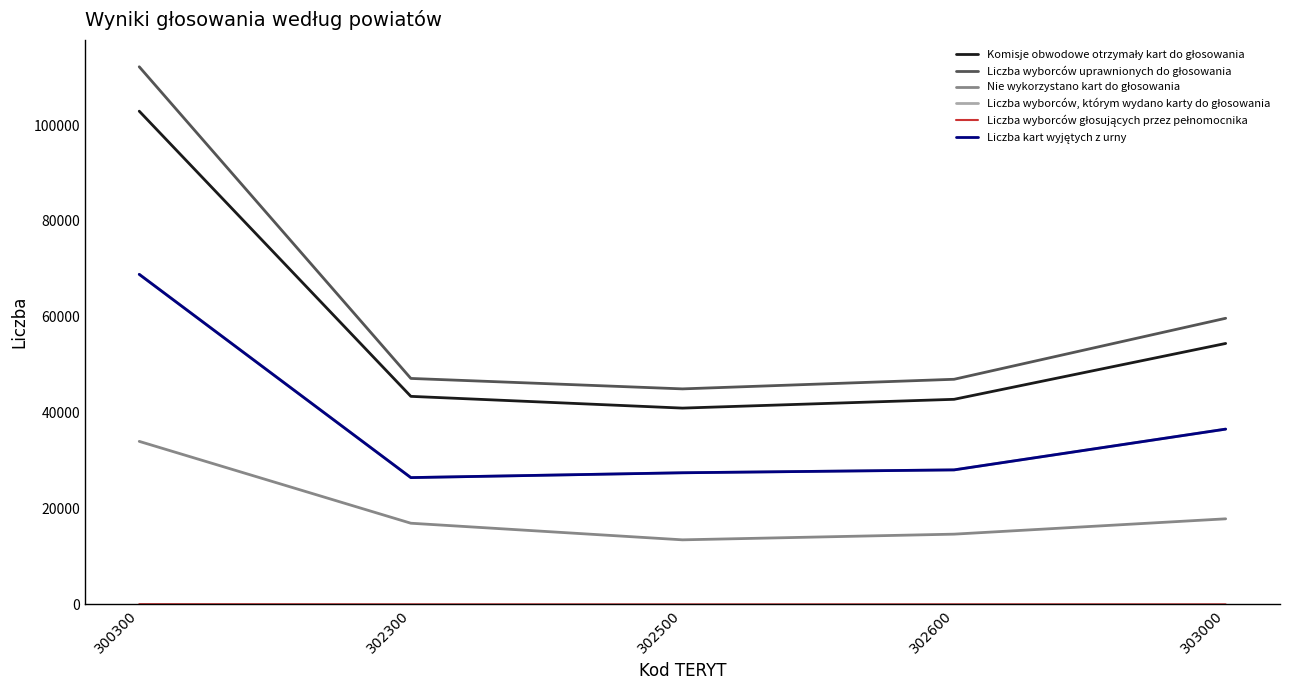

At which category is the sum across all series the highest?

300300